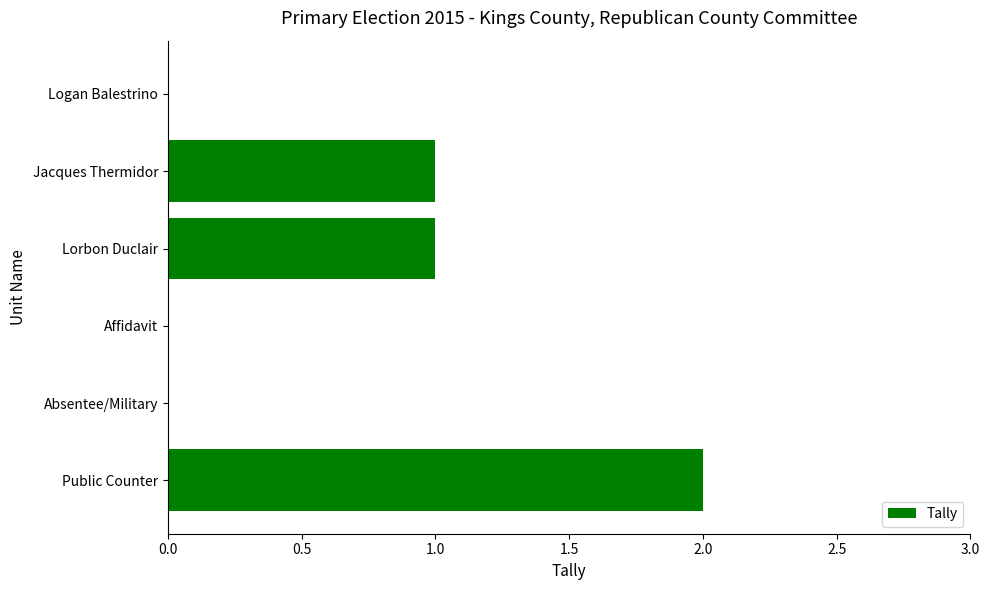

Reading top to bottom, transcribe all the data shown in this chart.

Logan Balestrino=0	Jacques Thermidor=1	Lorbon Duclair=1	Affidavit=0	Absentee/Military=0	Public Counter=2